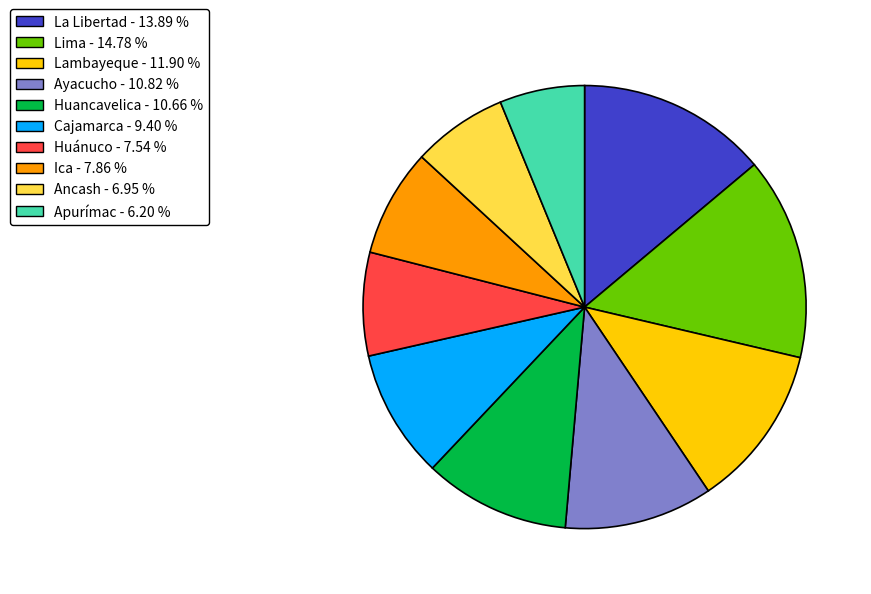

What is the largest slice in the pie chart?

Lima